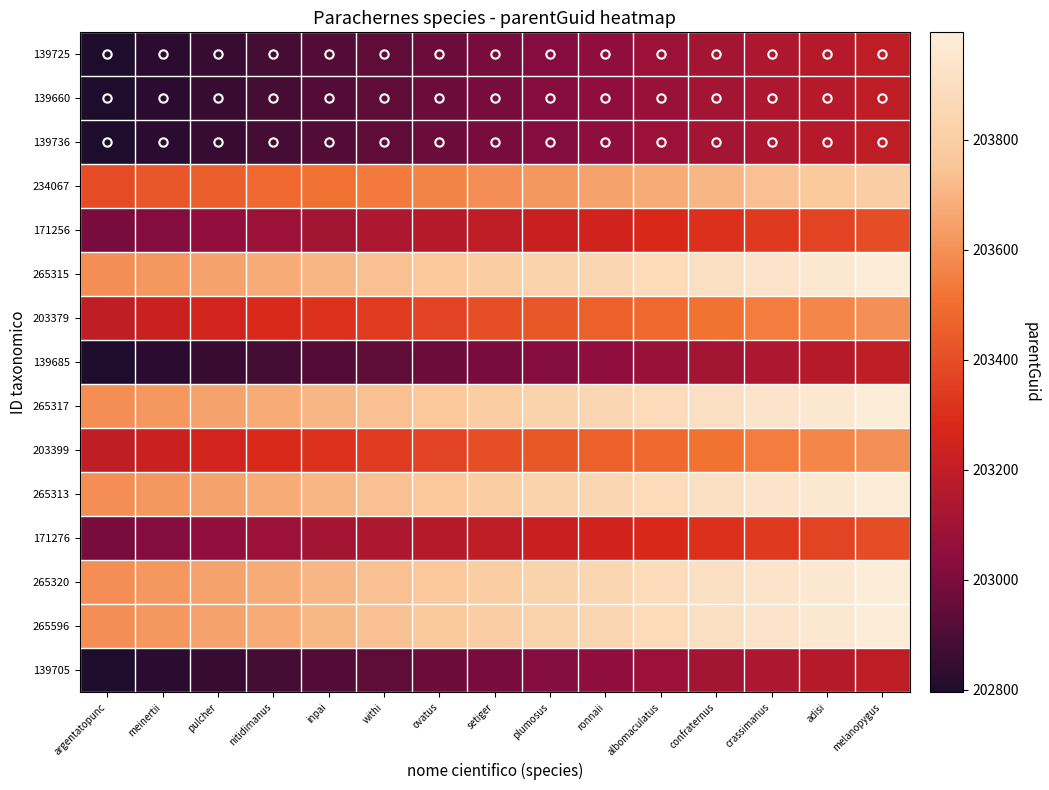

At which category is the sum across all series the highest?

melanopygus